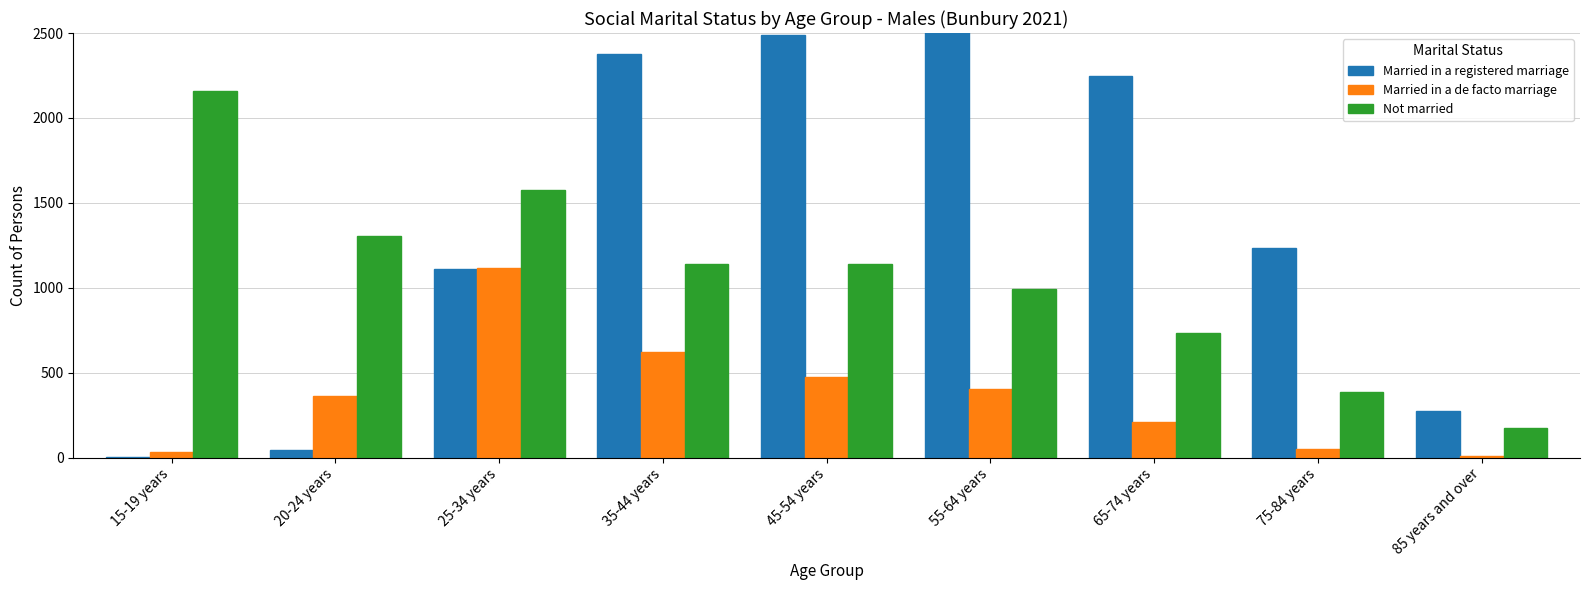

What is the sum of all Married in a registered marriage values?

12308